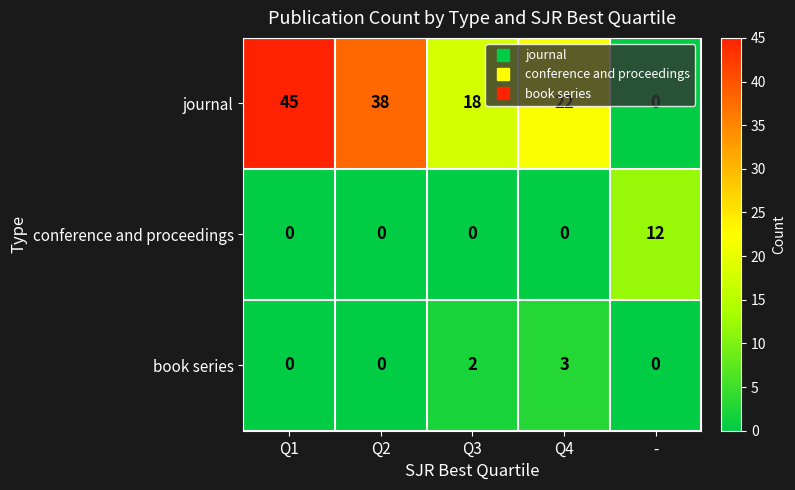

What is the highest value of the book series series?

3